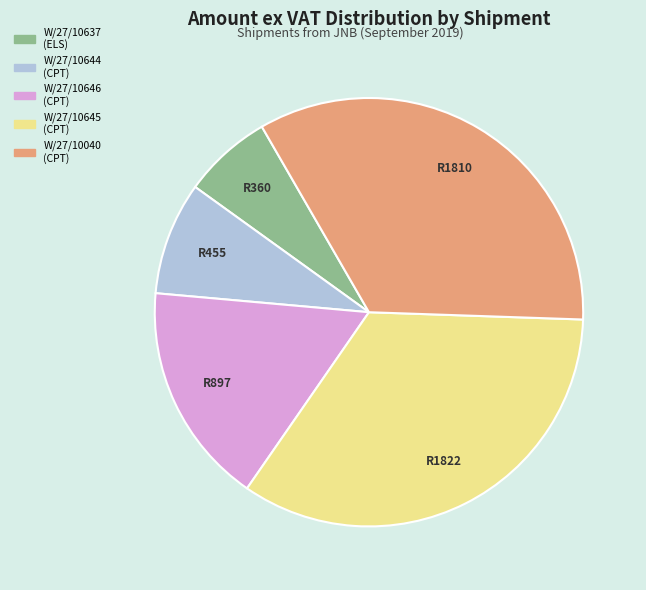

Which category has the smallest portion of the pie?

W/27/10637